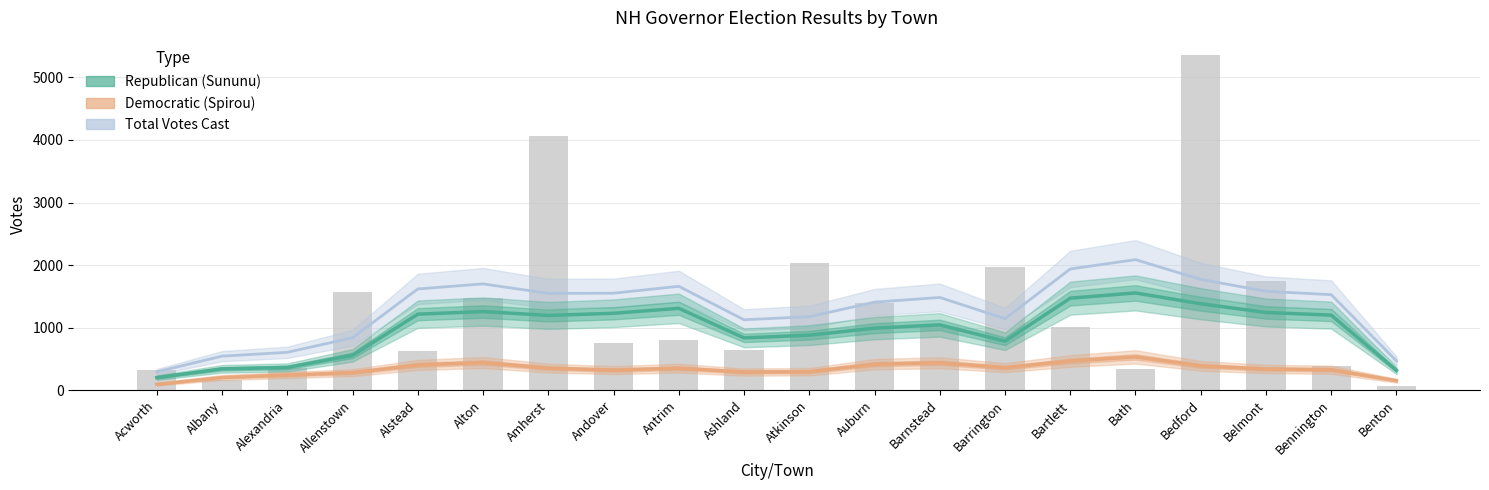

What position from the left is Albany?

2